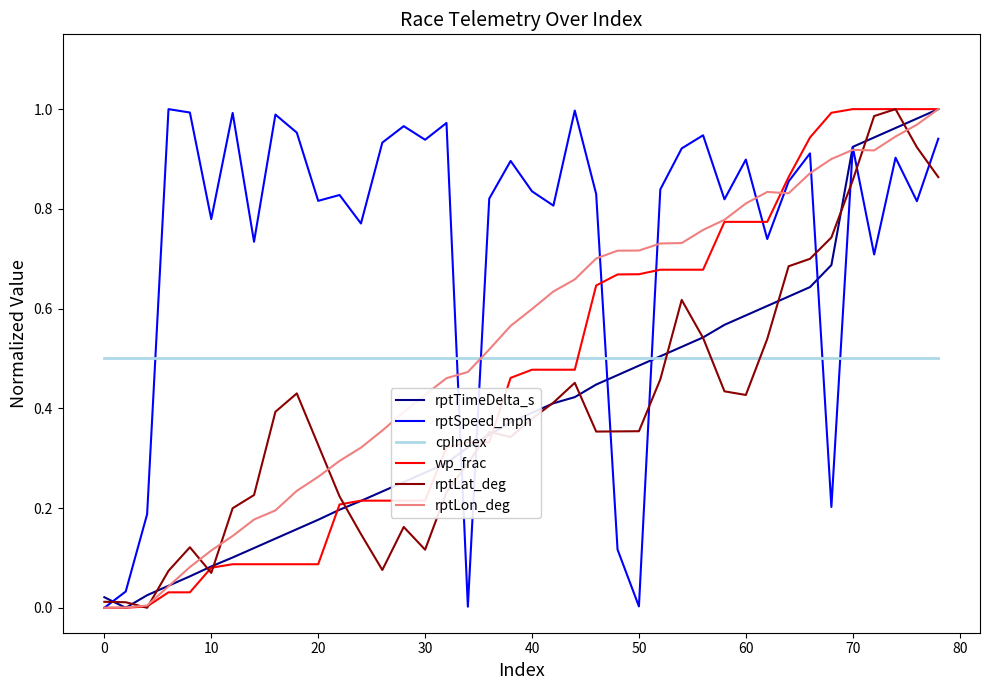

Which series ends up on top after the final intersection of rptLat_deg and cpIndex?

rptLat_deg